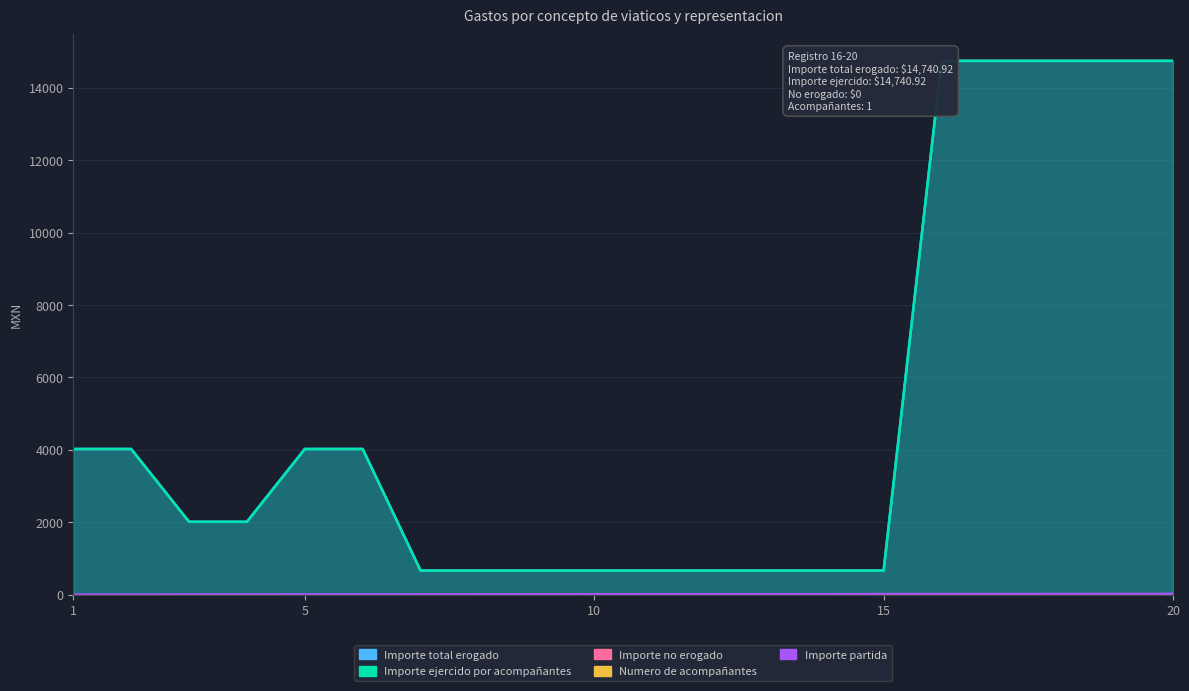

Reading left to right, what are all the values shown in this chart?

Importe total erogado: 1=4022.0	2=4022.0	3=2011.0	4=2011.0	5=4022.0	6=4022.0	7=663.9	8=663.9	9=663.9	10=663.9	11=663.9	12=663.9	13=663.9	14=663.9	15=663.9	16=14740.9	17=14740.9	18=14740.9	19=14740.9	20=14740.9
Importe ejercido por acompañantes: 1=4022.0	2=4022.0	3=2011.0	4=2011.0	5=4022.0	6=4022.0	7=663.9	8=663.9	9=663.9	10=663.9	11=663.9	12=663.9	13=663.9	14=663.9	15=663.9	16=14740.9	17=14740.9	18=14740.9	19=14740.9	20=14740.9
Importe partida: 1=1.0	2=2.0	3=3.0	4=4.0	5=5.0	6=6.0	7=7.0	8=8.0	9=9.0	10=10.0	11=11.0	12=12.0	13=13.0	14=14.0	15=15.0	16=16.0	17=17.0	18=18.0	19=19.0	20=20.0